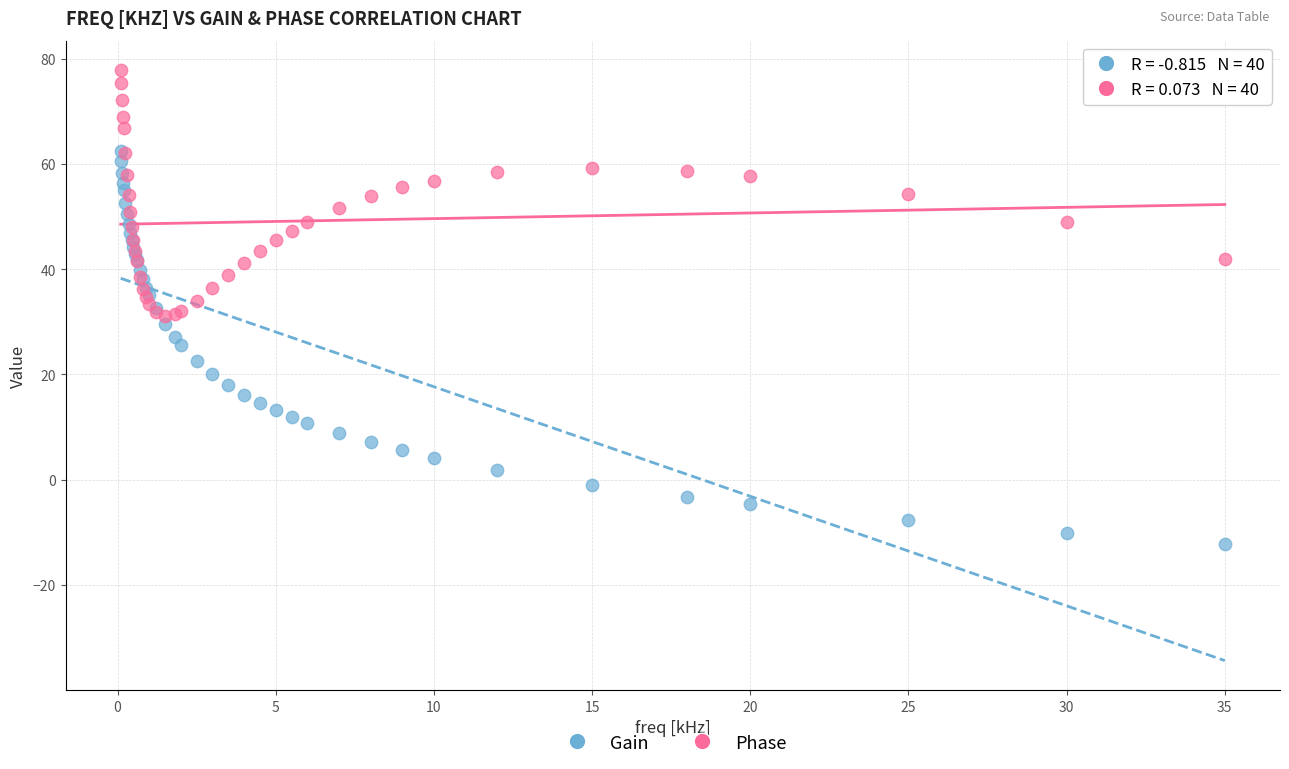

Which series contains the lowest Y value?

Gain